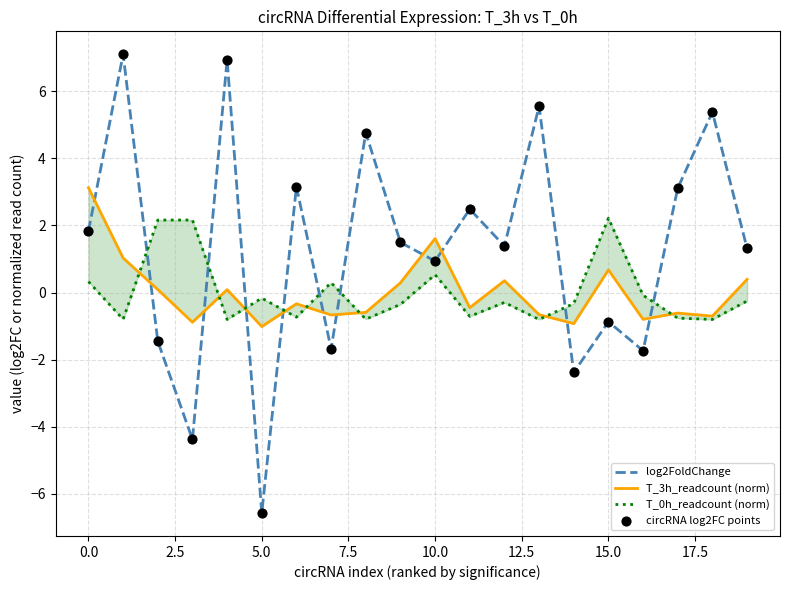

Which series contains the highest Y value?

log2FoldChange